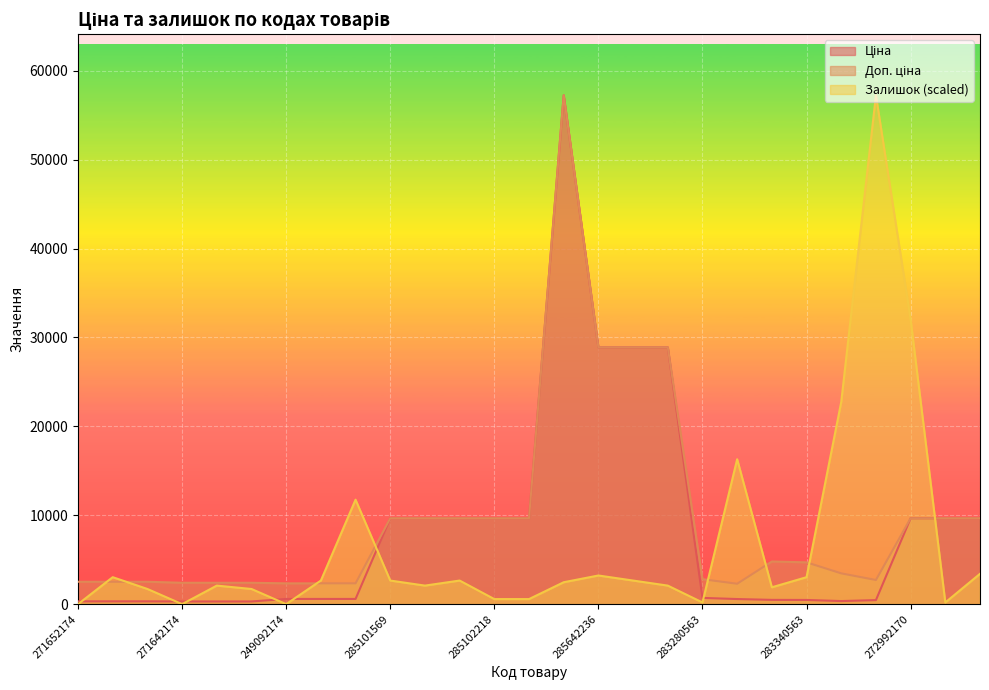

What is the sum of the Ціна values at 249092172 and 285642236?

29475.2